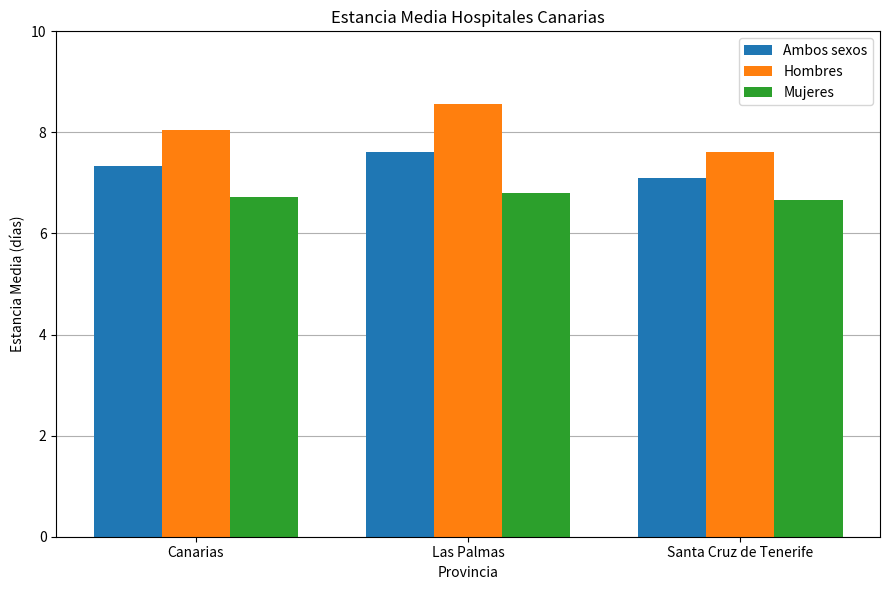

At which label does Ambos sexos reach its peak?

Las Palmas